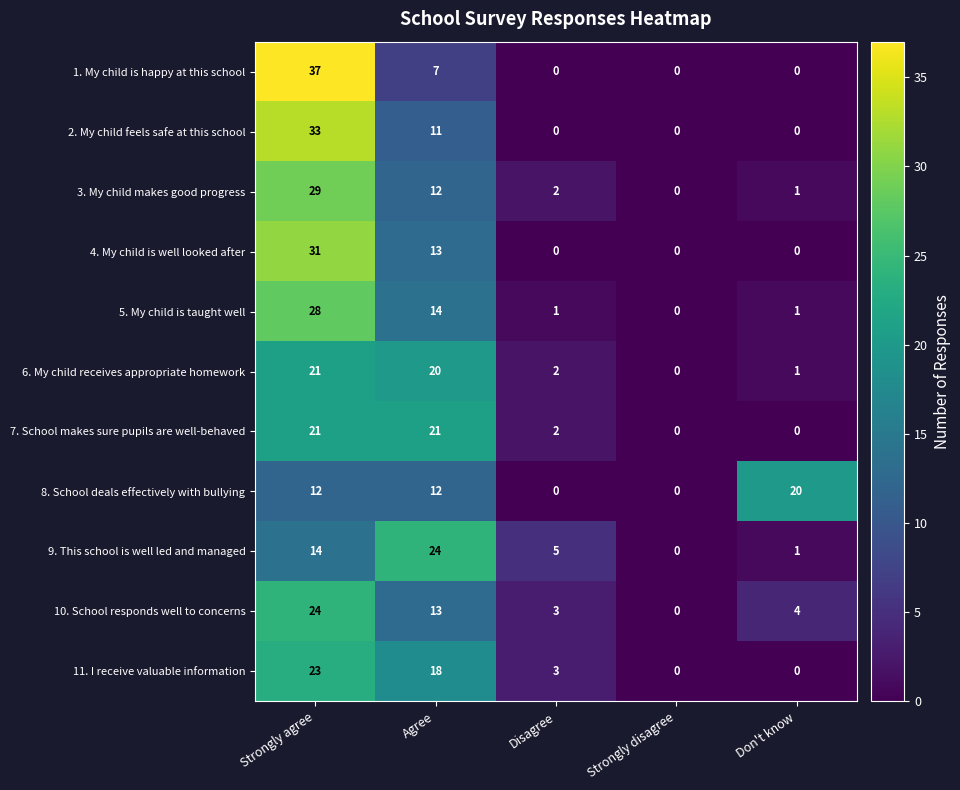

Which series has the largest range (max minus min)?

1. My child is happy at this school